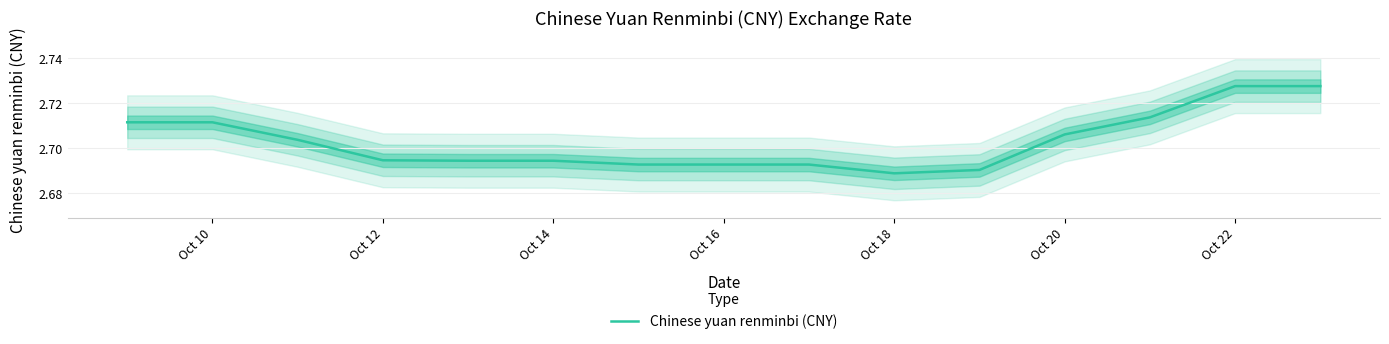

What is the minimum value shown in the chart?

2.7